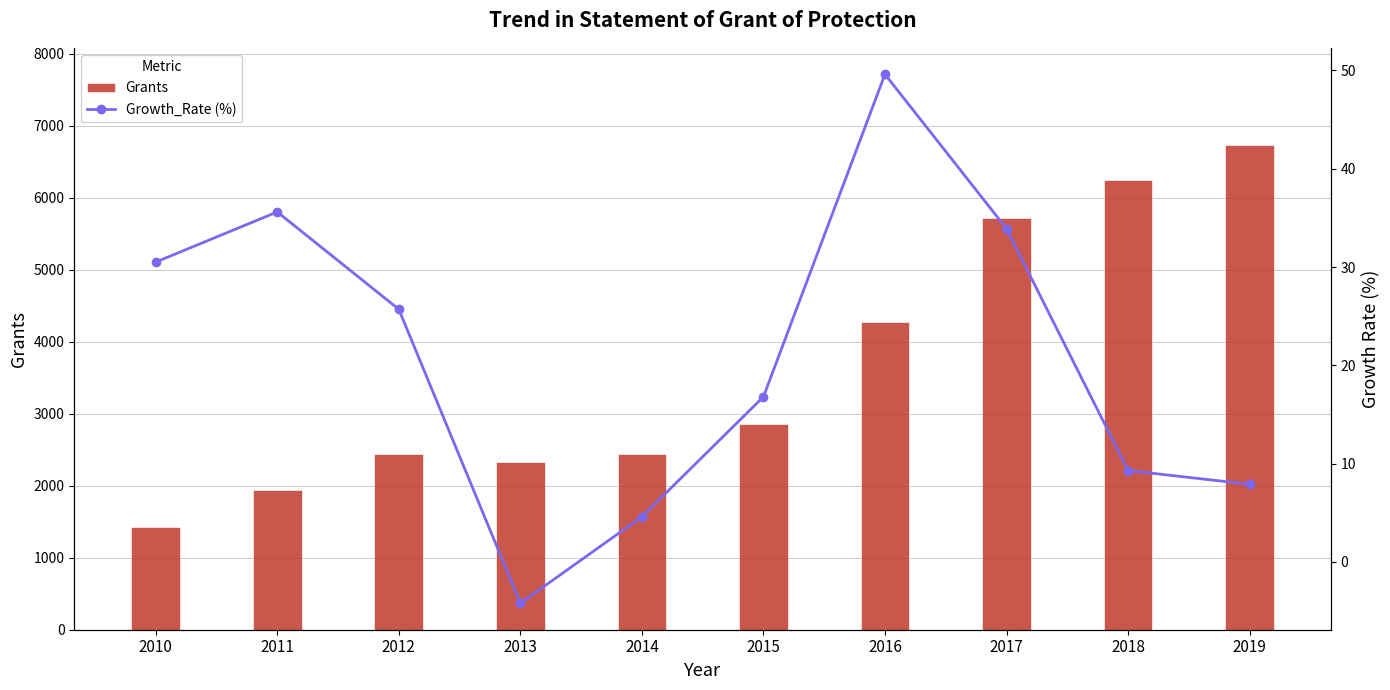

How many positive values does the Growth_Rate (%) series have?

9